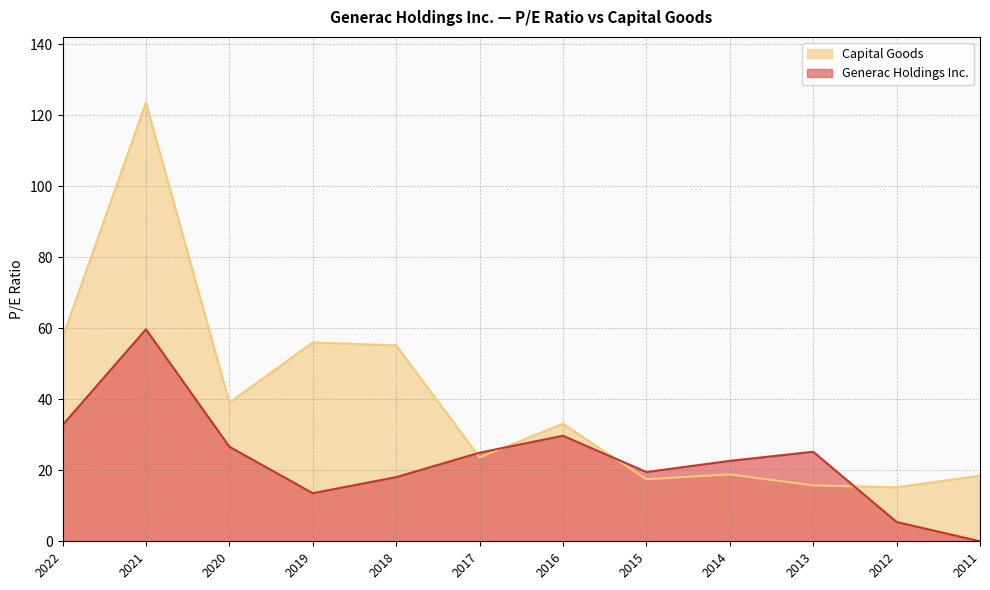

How many data points in Capital Goods are above 33?

6